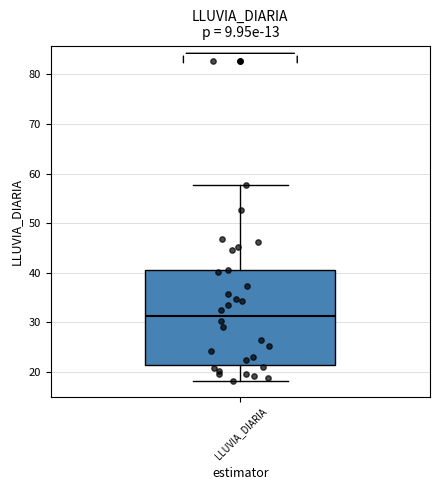

Transcribe this box plot: give where the median line is, the range the box spans, and where the two whiskers end, as read against the y-axis. The values are not printed on the chart, so give them approximately, as read against the axis.

median 31, box 21 to 41, whiskers 18 to 58